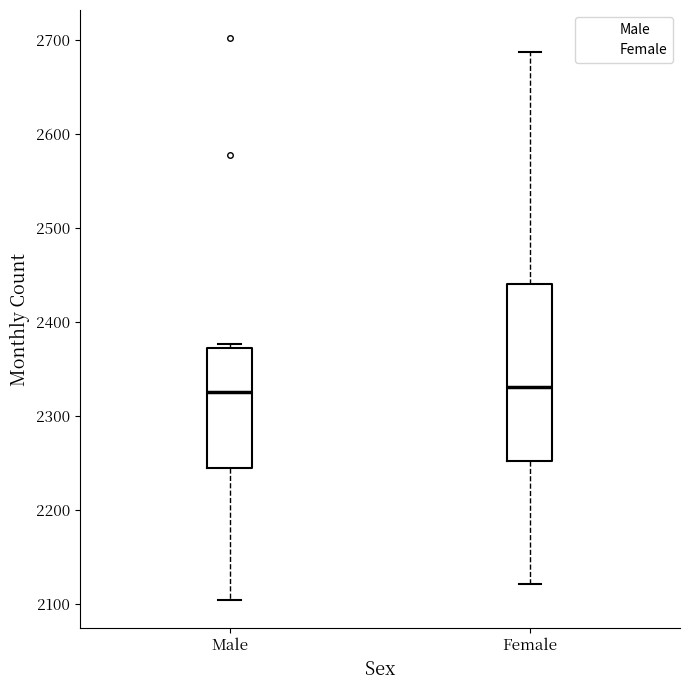

Comparing the boxes themselves (not the whiskers), which one is the tallest?

Female